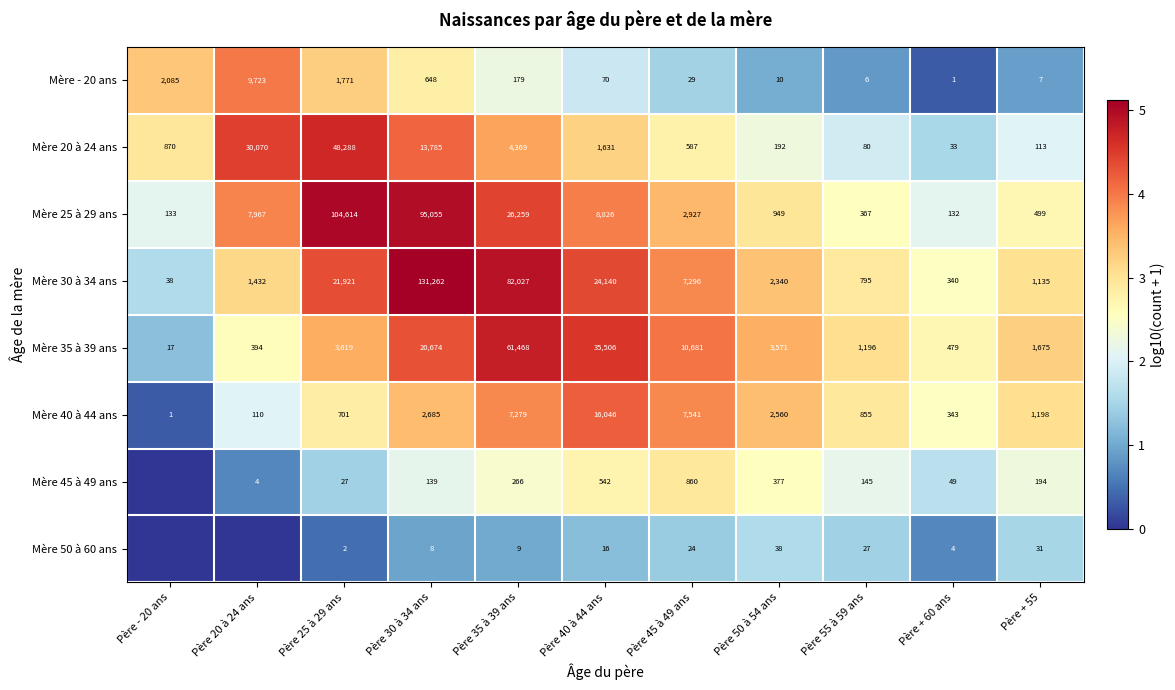

What is the difference between the maximum and minimum values in the Mère 25 à 29 ans series?

104482